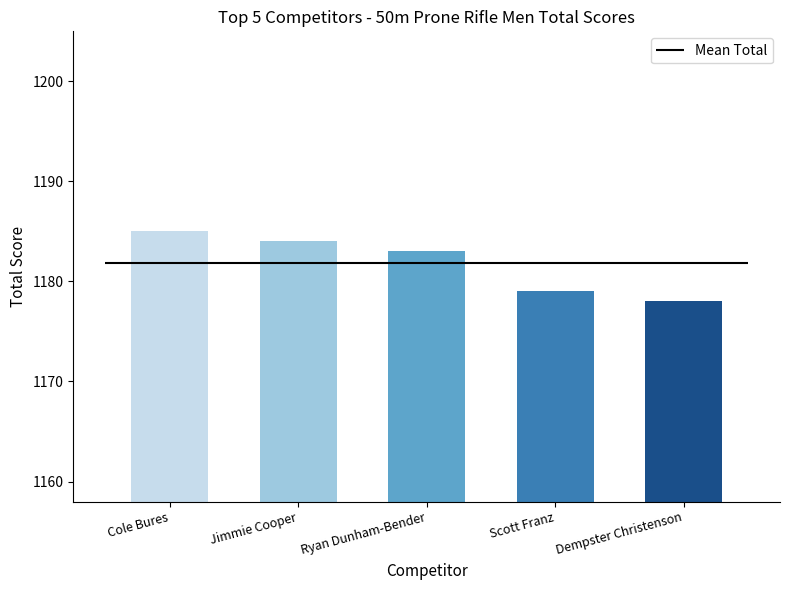

Rank the categories by value from lowest to highest.

Dempster Christenson, Scott Franz, Ryan Dunham-Bender, Jimmie Cooper, Cole Bures